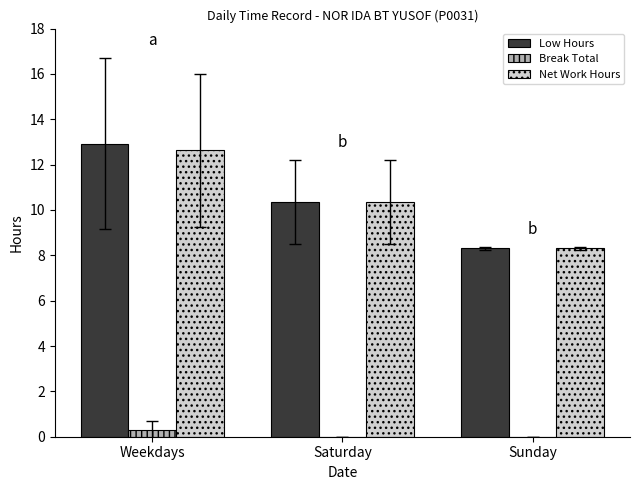

What is the maximum value for Low Hours?

12.9